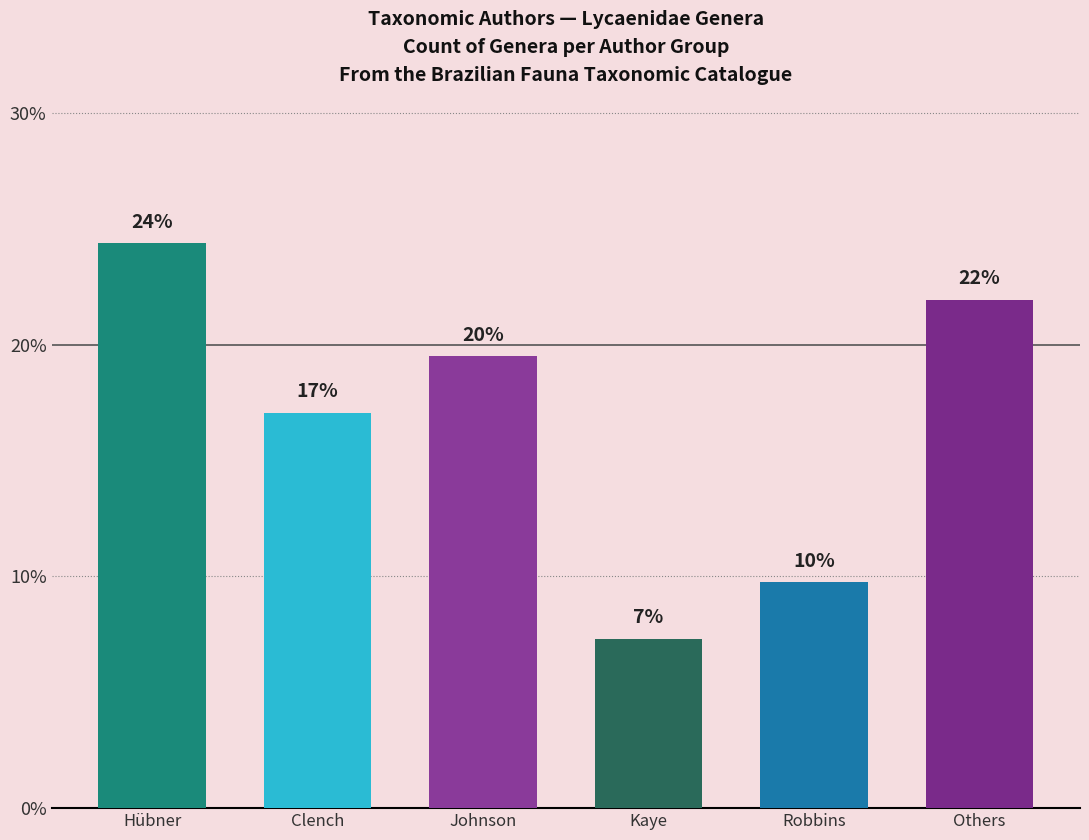

How many bars are there in total?

6